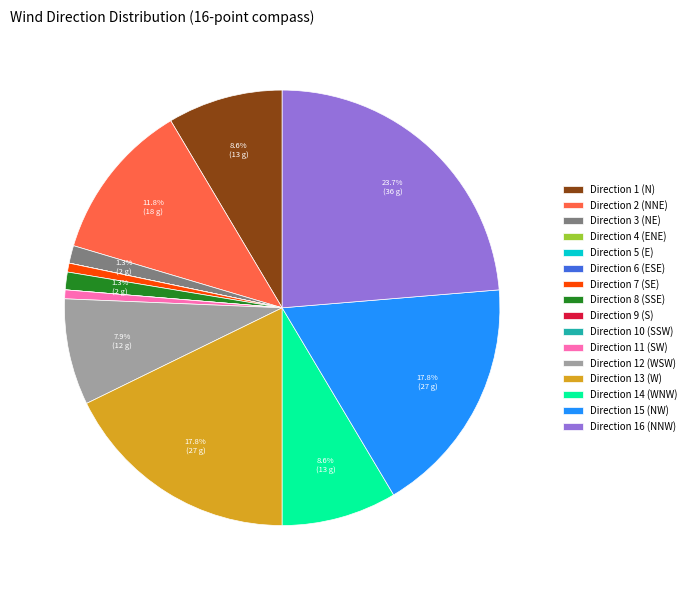

Approximately how many times larger is the value at Direction 14 (WNW) compared to Direction 12 (WSW)?

1.1